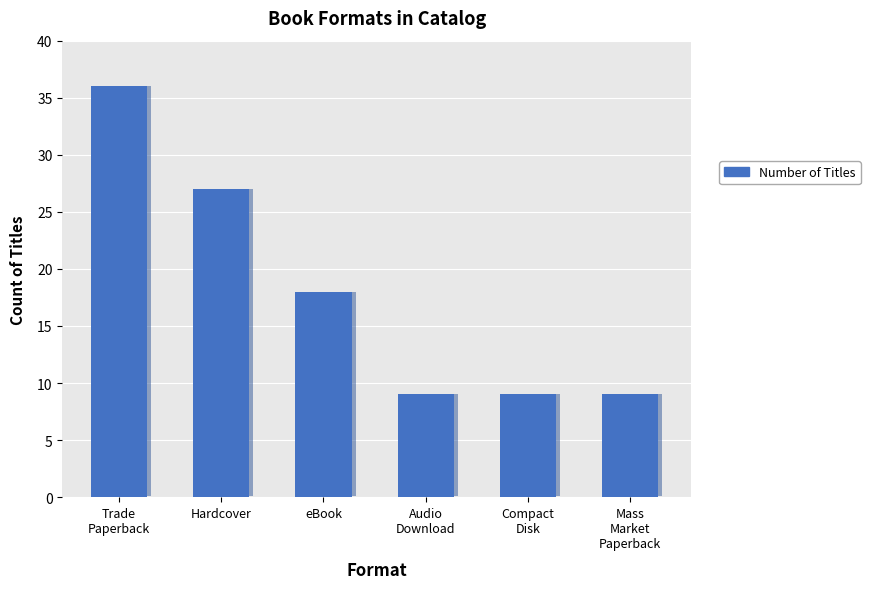

How many data points are less than 18?

3